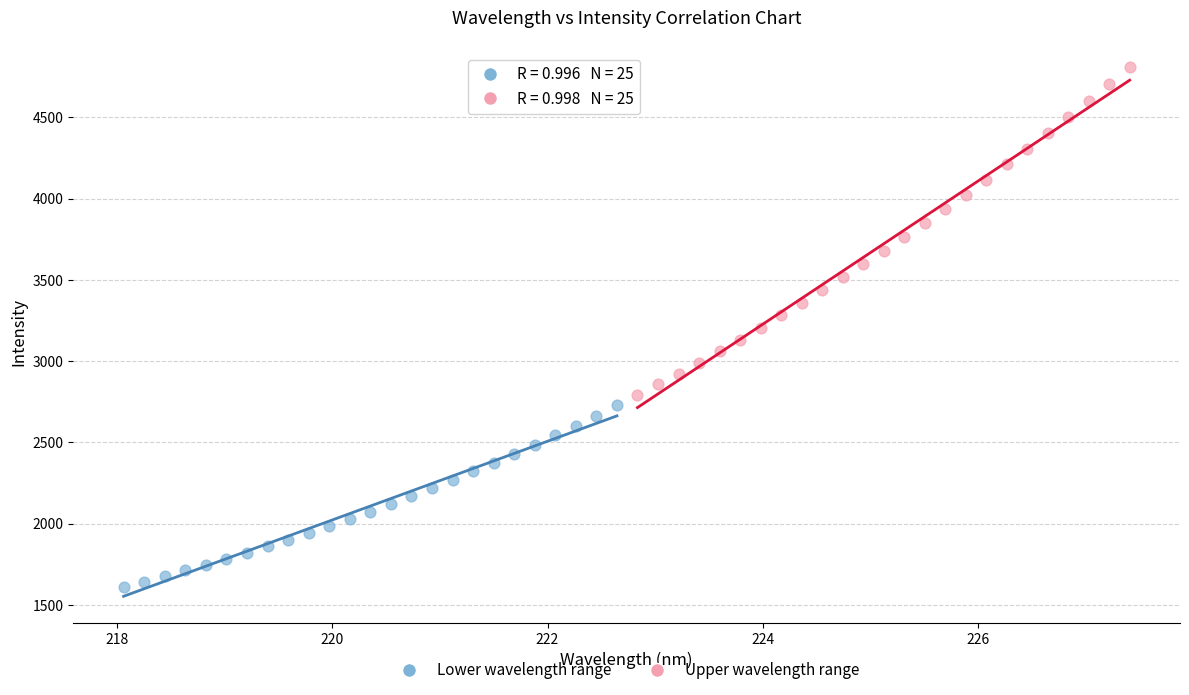

Which series contains the highest Y value?

Upper wavelength range